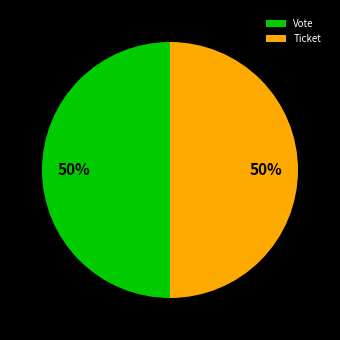

What percentage is the Vote slice, to the nearest percent?

50%